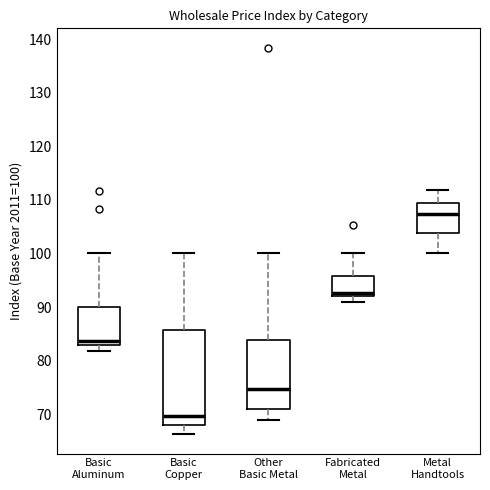

Which box has the highest median line?

Metal Handtools